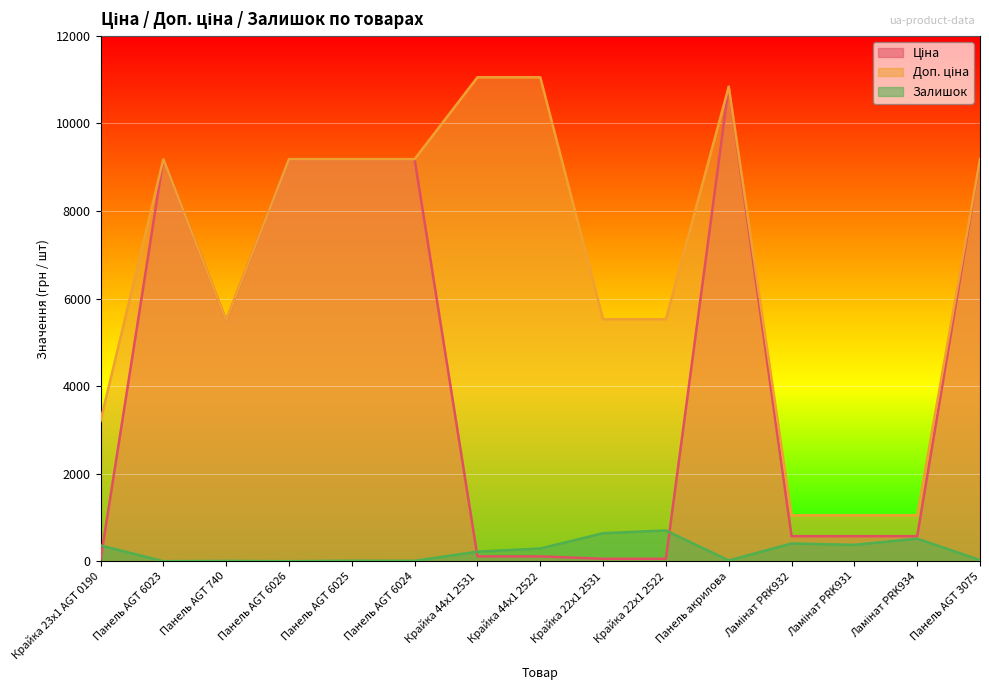

At how many categories does at least one series exceed 1400?

12